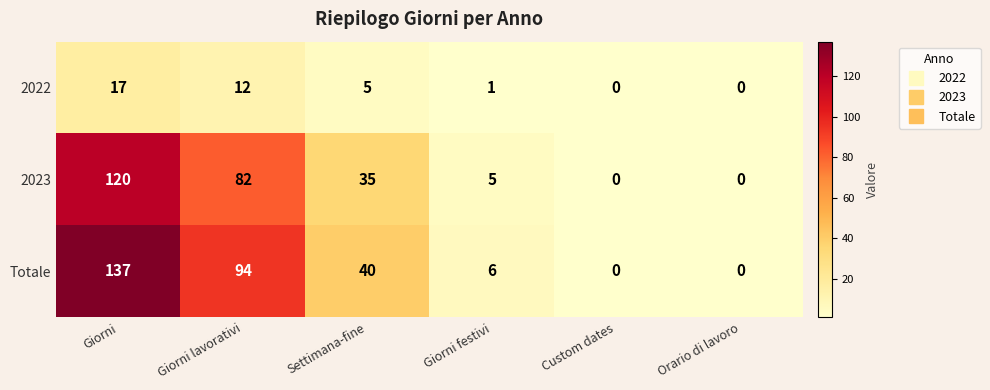

Is it true that Totale equals 6 at Giorni festivi?

True